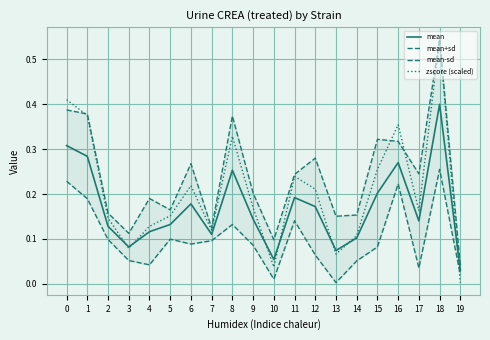

What is the difference between the maximum and minimum values in the zscore (scaled) series?

0.5